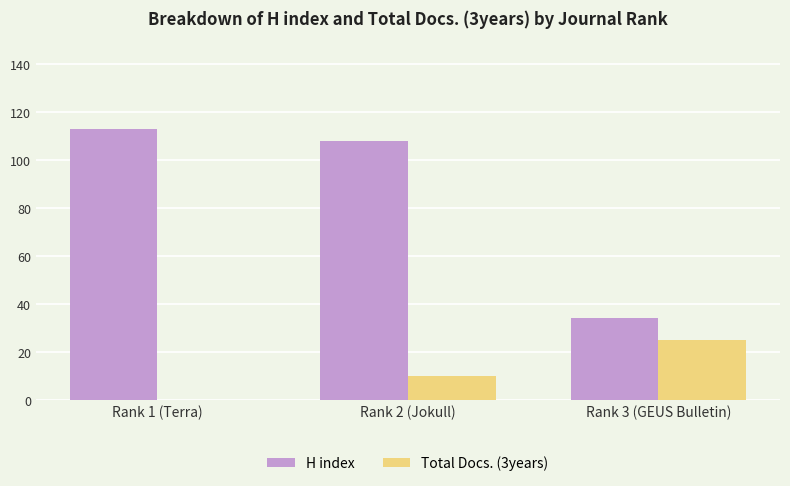

What is the sum of the Total Docs. (3years) values at Rank 2 (Jokull) and Rank 1 (Terra)?

10